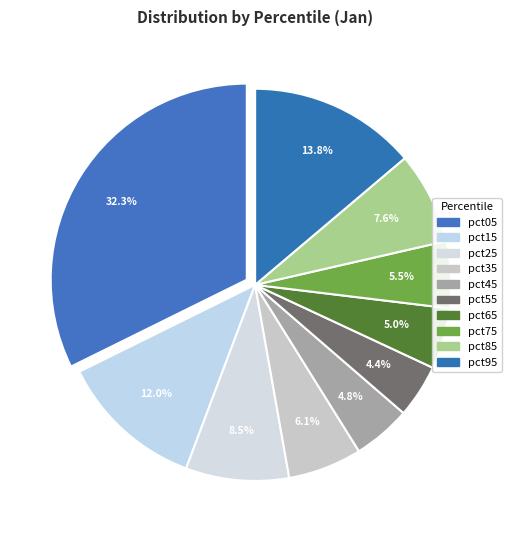

To the nearest percent, what percentage of the pie is pct85?

8%